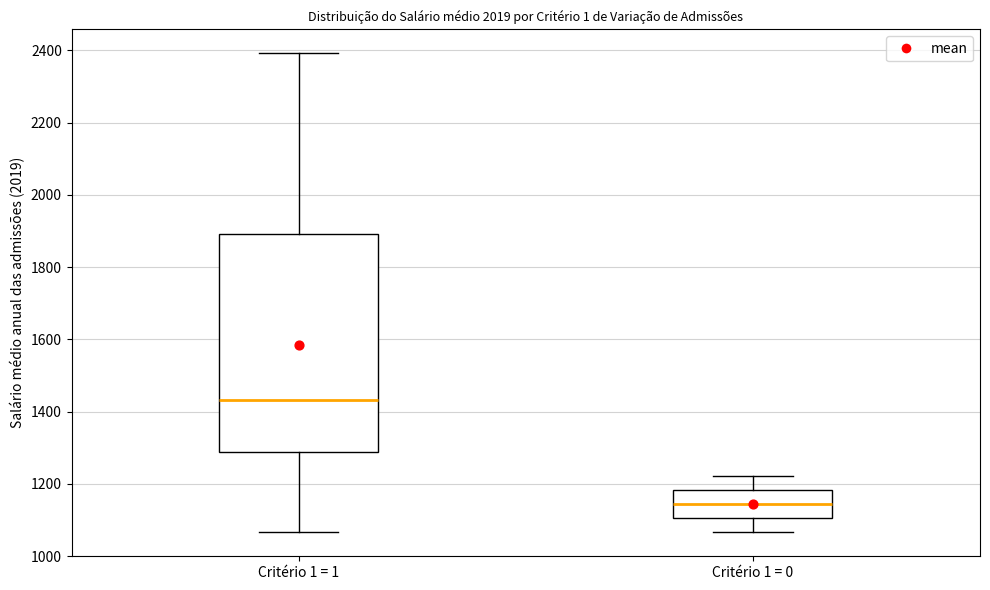

Reading left to right, transcribe this box plot: for each box, give where its median line is, the range the box spans, and where its two whiskers end, as read against the y-axis. The values are not printed on the chart, so give them approximately, as read against the axis.

Critério 1 = 1: median 1440, box 1280 to 1900, whiskers 1060 to 2400
Critério 1 = 0: median 1140, box 1100 to 1180, whiskers 1060 to 1220